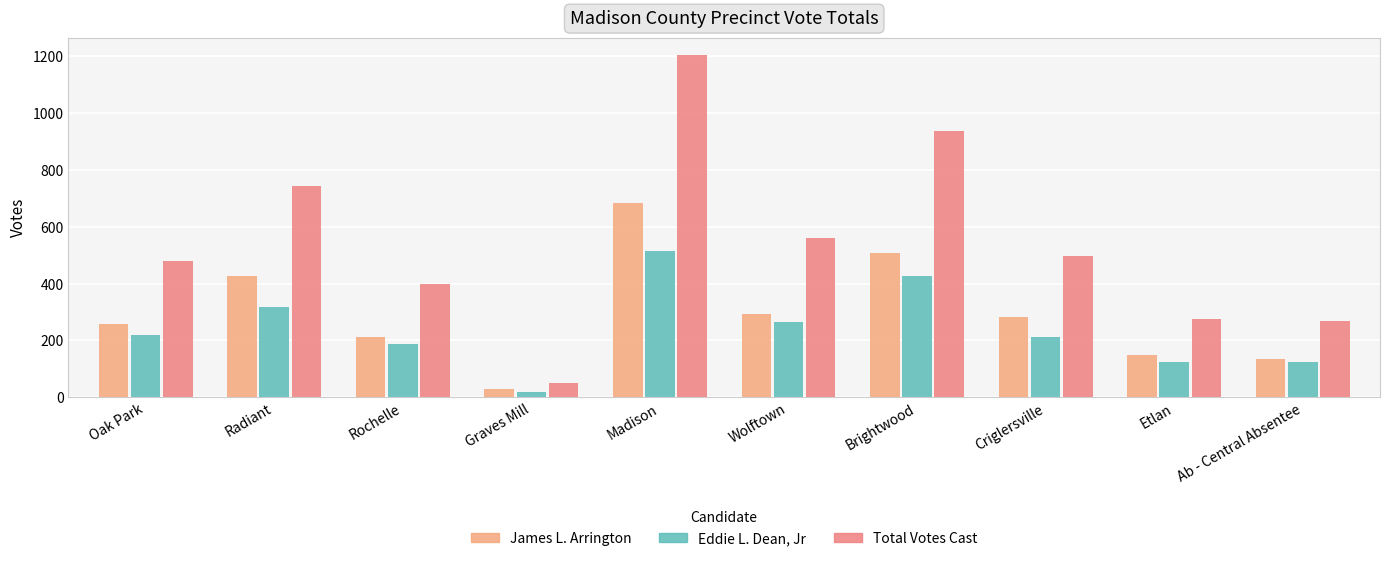

True or false: Eddie L. Dean, Jr has a value of 124 at Etlan.

True